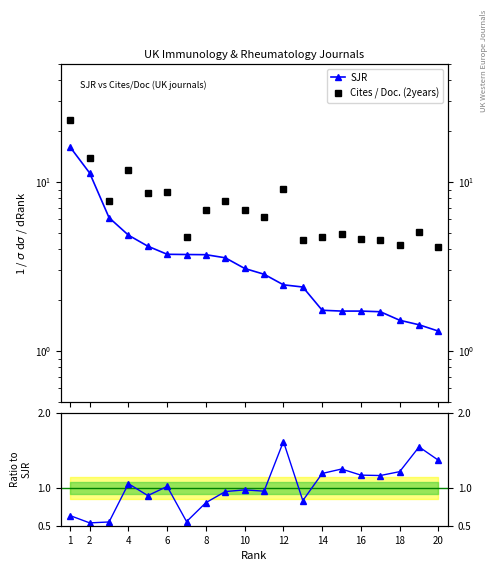

True or false: Ratio and Cites / Doc. (2years) intersect in this chart.

False